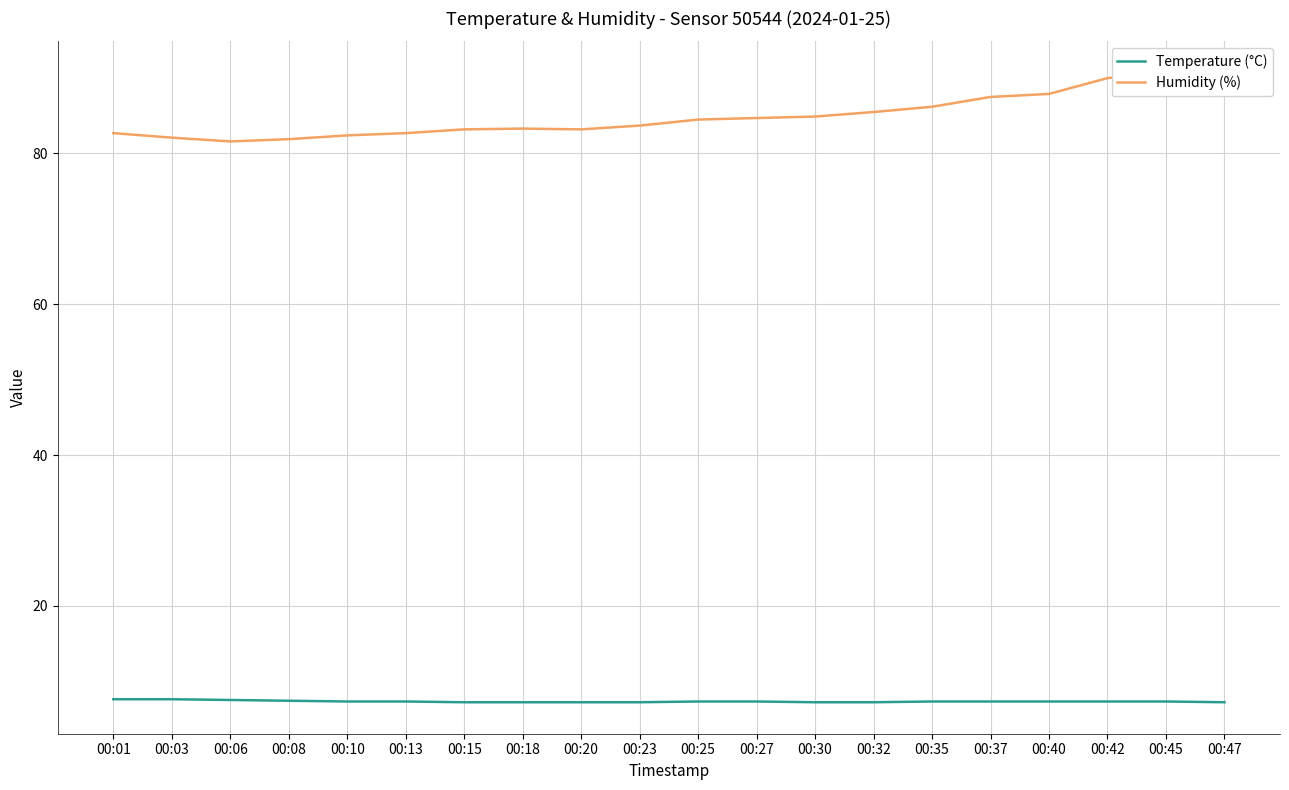

True or false: Humidity (%) and Temperature (°C) cross at least once.

False